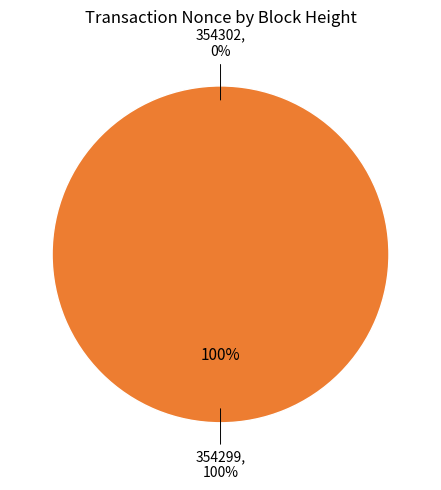

True or false: 354299 accounts for 99% of the total.

False